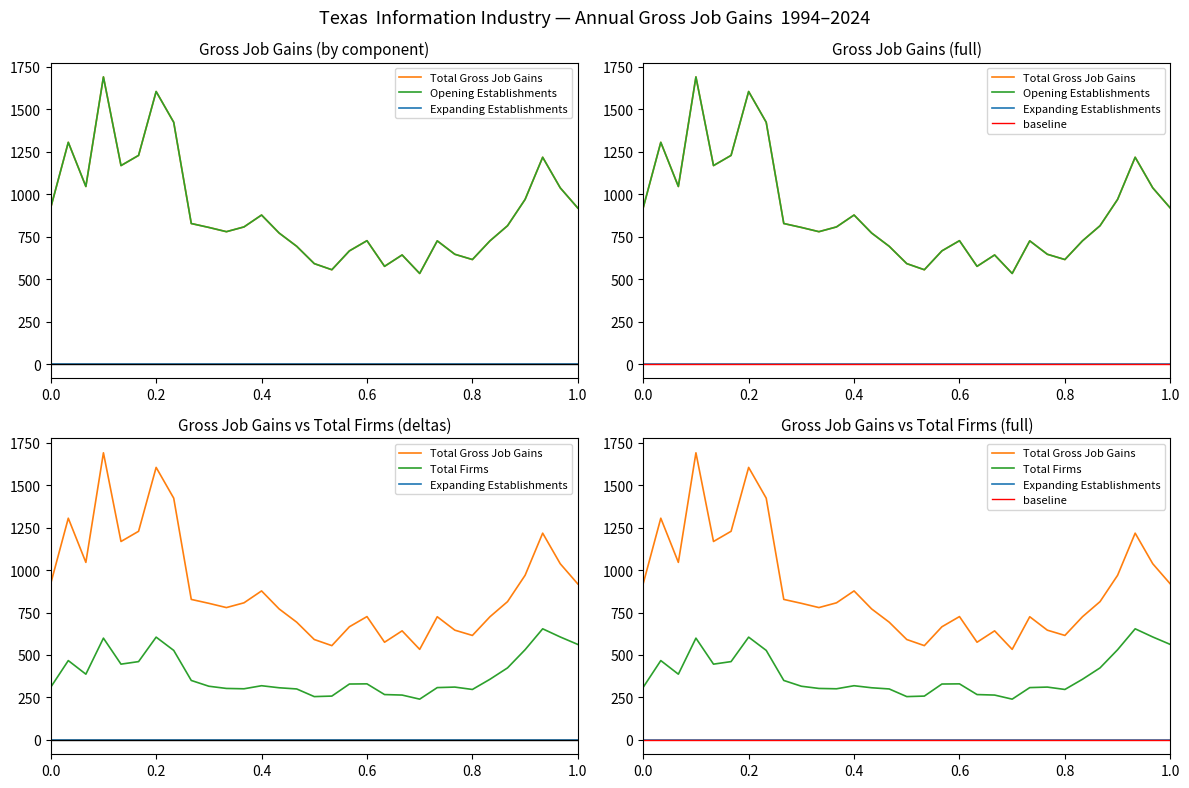

True or false: Opening Establishments has more than 0 points higher than both neighbors.

True